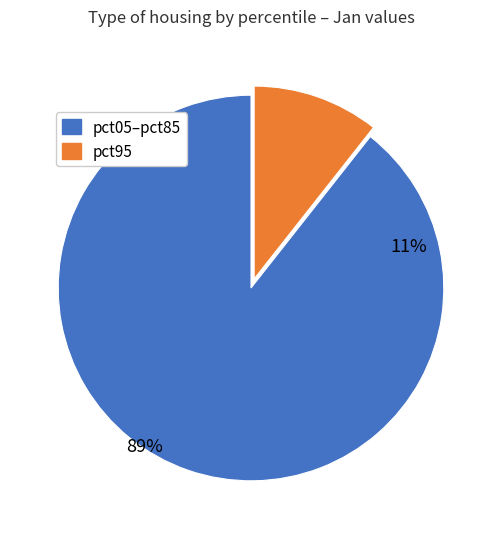

Does pct95 account for over 50% of the chart?

No